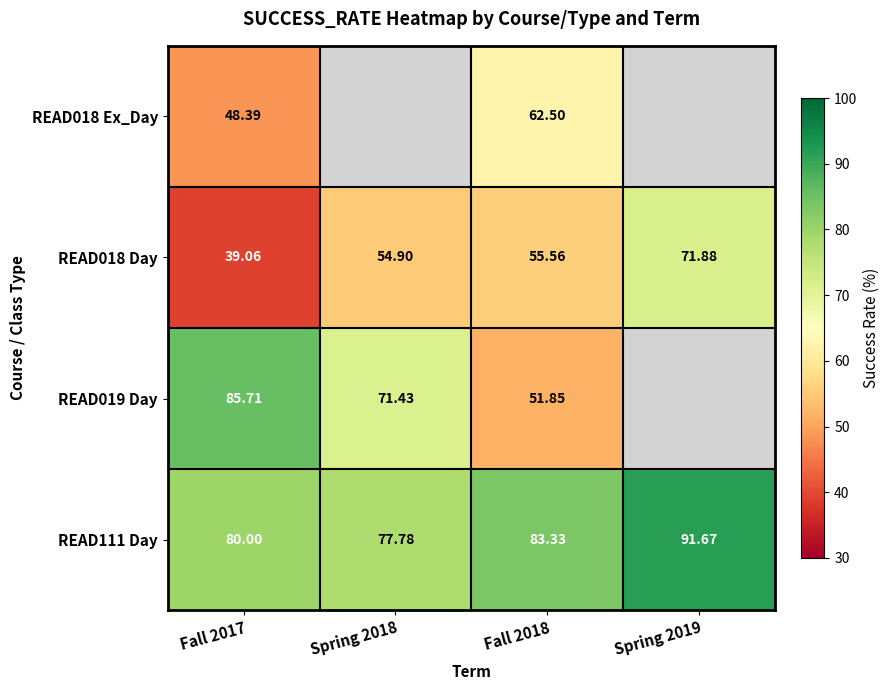

How many categories are shown in the chart?

4